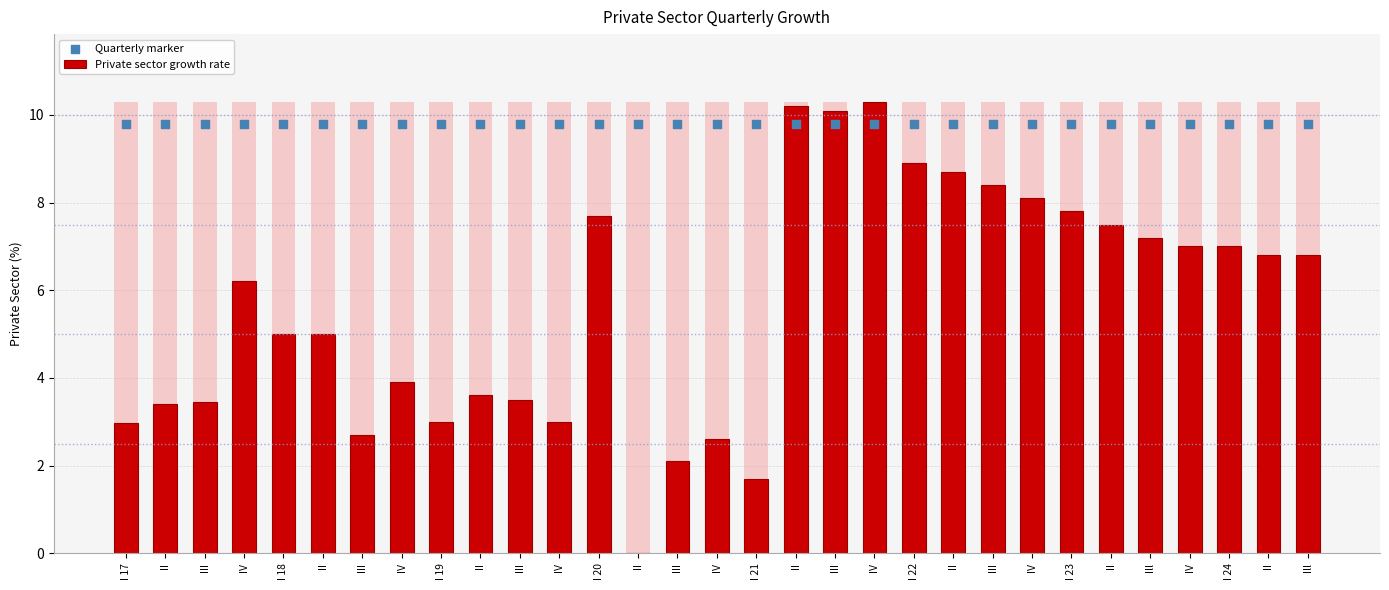

At how many categories does at least one series exceed 4?

31